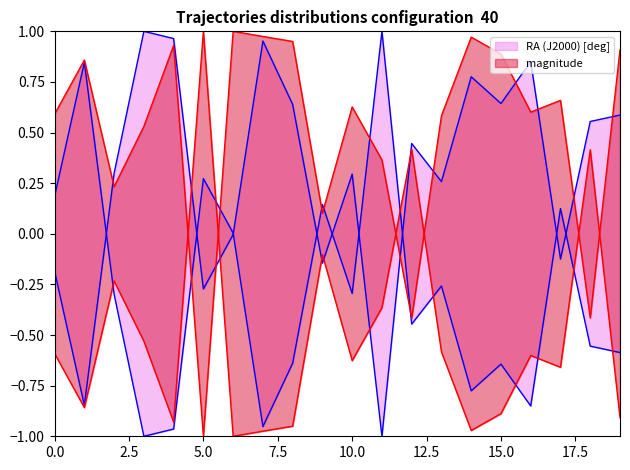

What are all the series names shown in the legend?

RA (J2000) [deg], magnitude